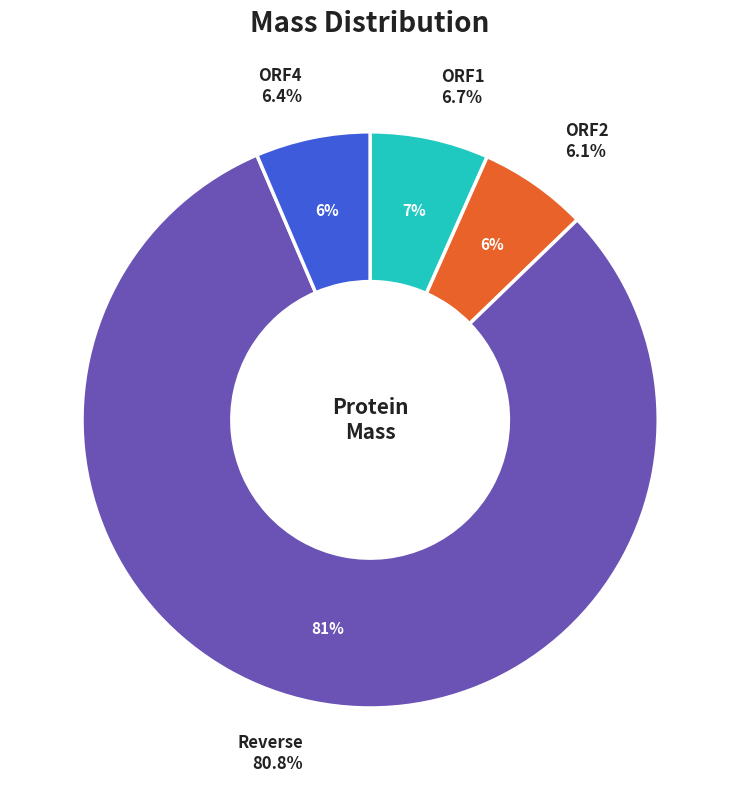

Is Reverse the majority of the pie?

Yes